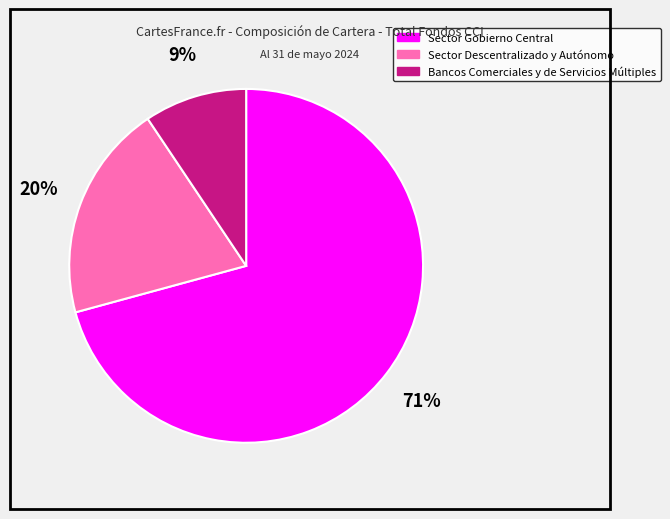

Does Sector Gobierno Central represent more than half of the total?

Yes